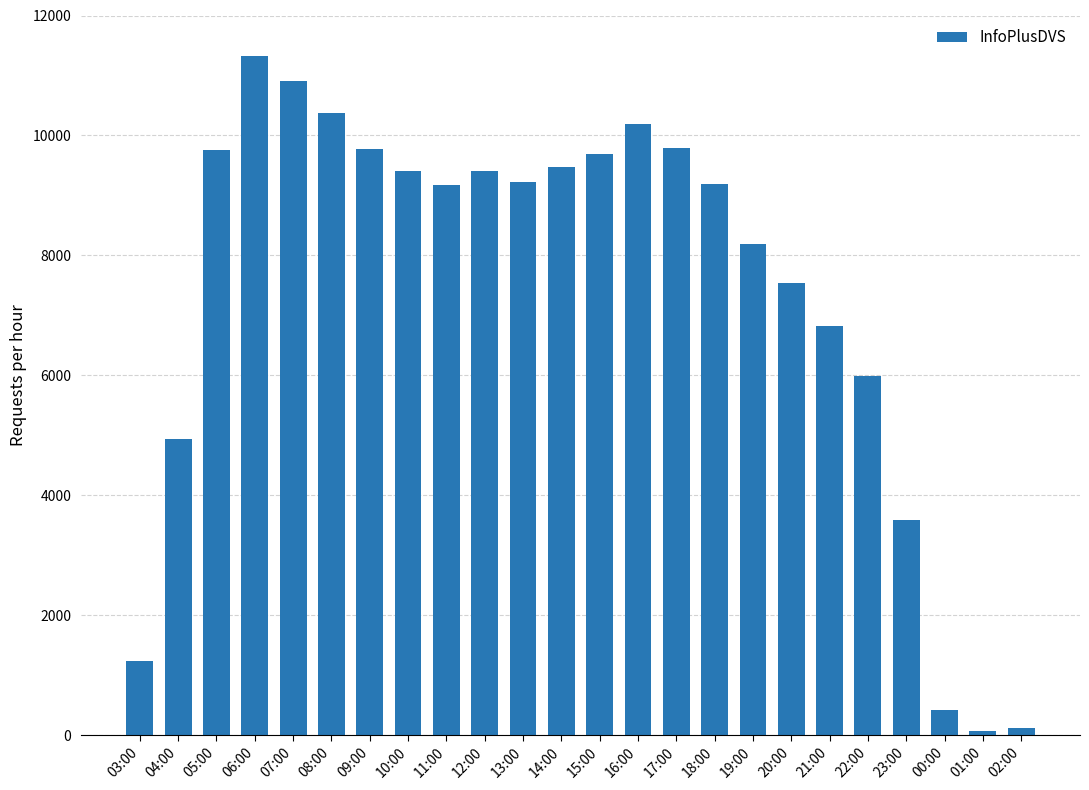

What is the change in value from 08:00 to 20:00?

-2829